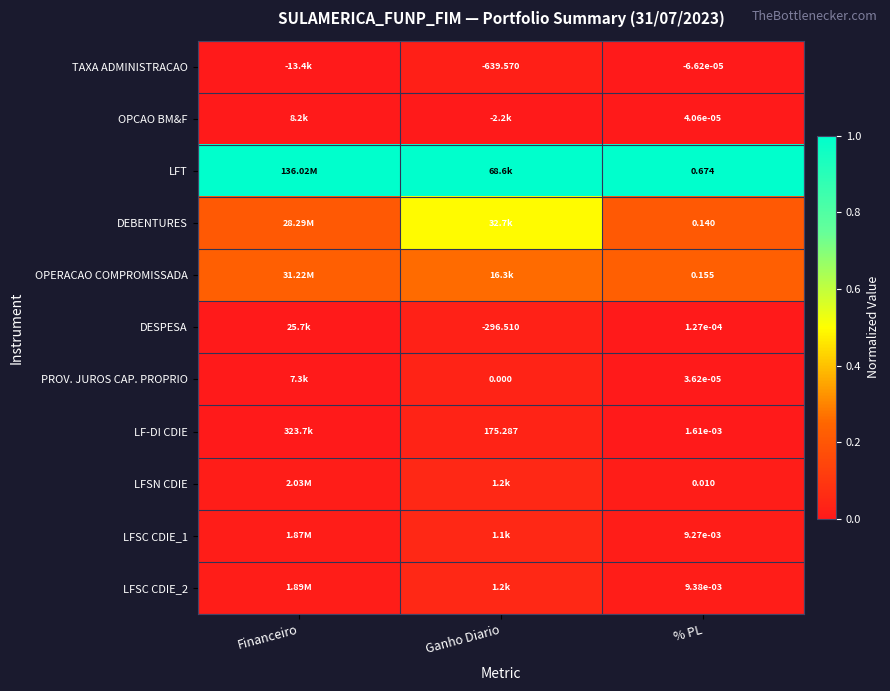

Which category has the highest value across all series?

Financeiro